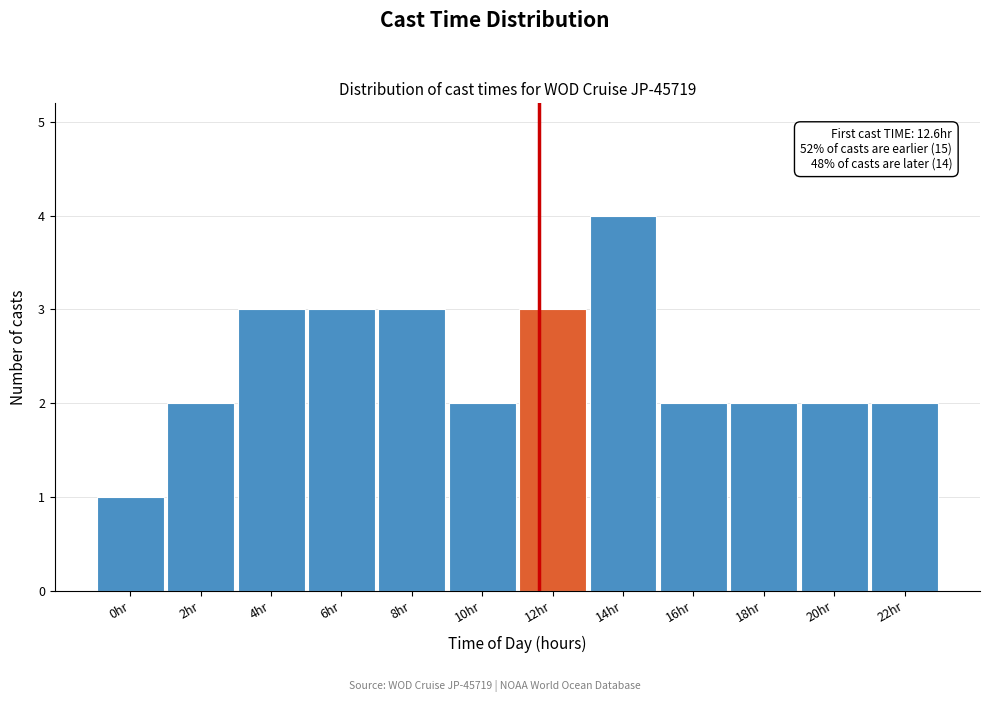

Reading left to right, what are all the values shown in this chart?

1	2	3	3	3	2	3	4	2	2	2	2